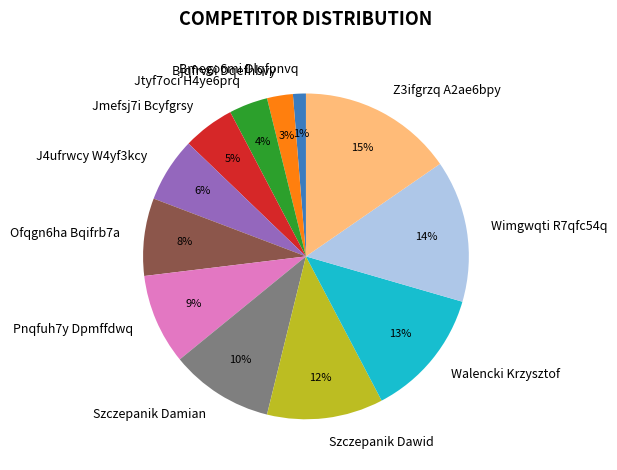

To the nearest percent, what is the difference between the largest and smallest slice percentages?

14%